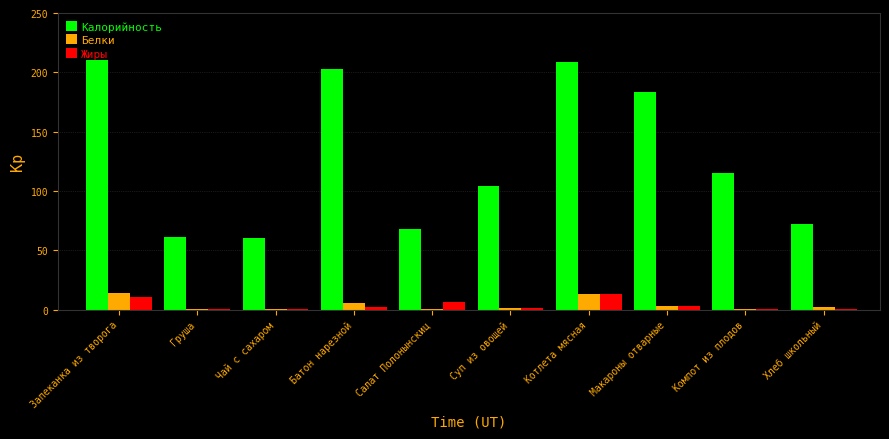

Which category has the highest value in the Жиры series?

Котлета мясная